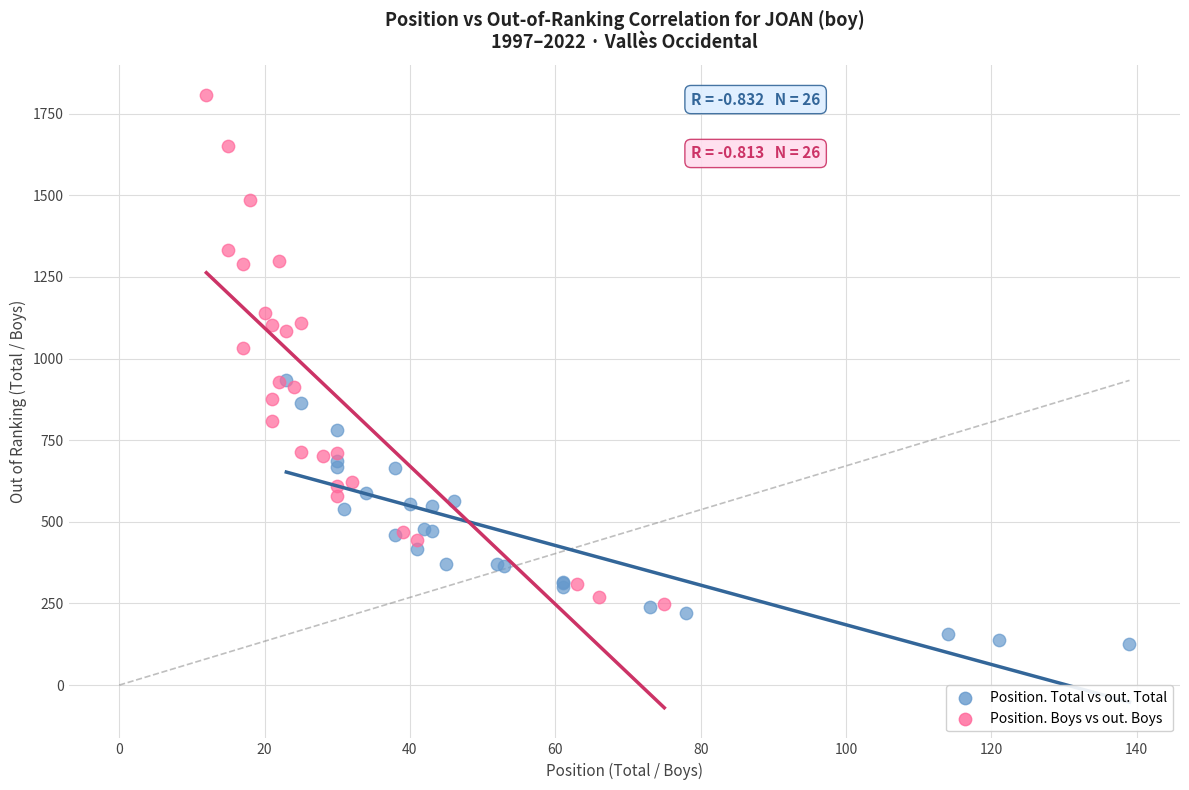

Which series reaches the maximum Y coordinate?

Position. Boys vs out. Boys